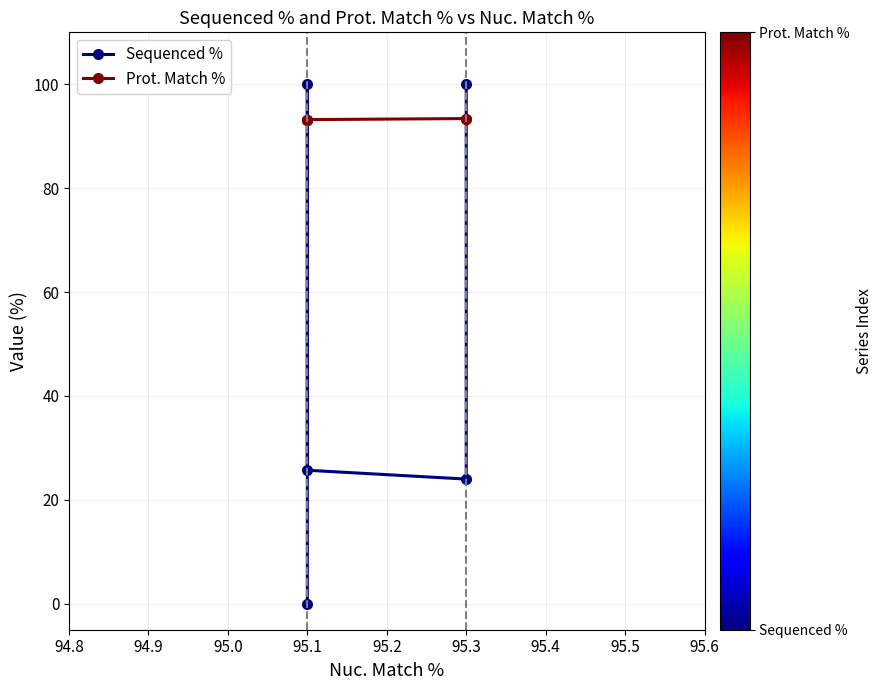

Reading right to left, transcribe all the data shown in this chart.

Sequenced %: 100.0	24.0	25.7	100.0	0.0
Prot. Match %: 93.4	93.4	93.2	93.2	93.2